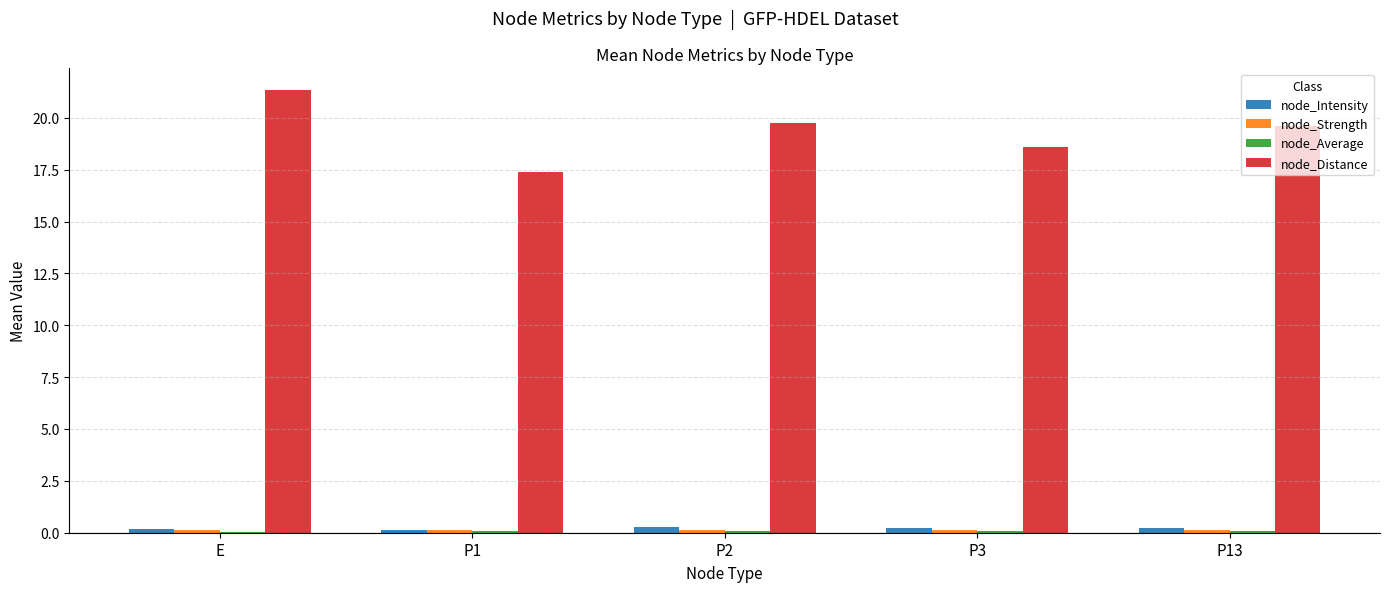

What is the greatest value displayed?

21.3